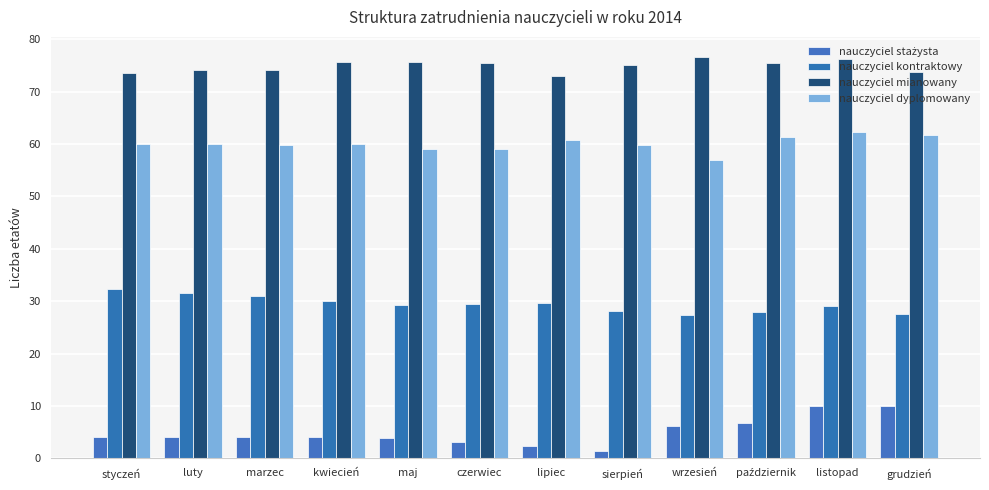

What is the minimum value shown in the chart?

1.5